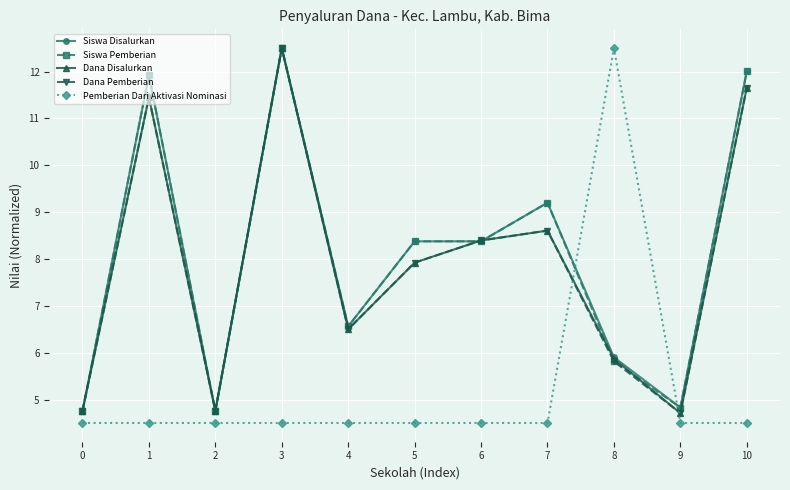

What value does the Dana Pemberian series have at 4?

6.5